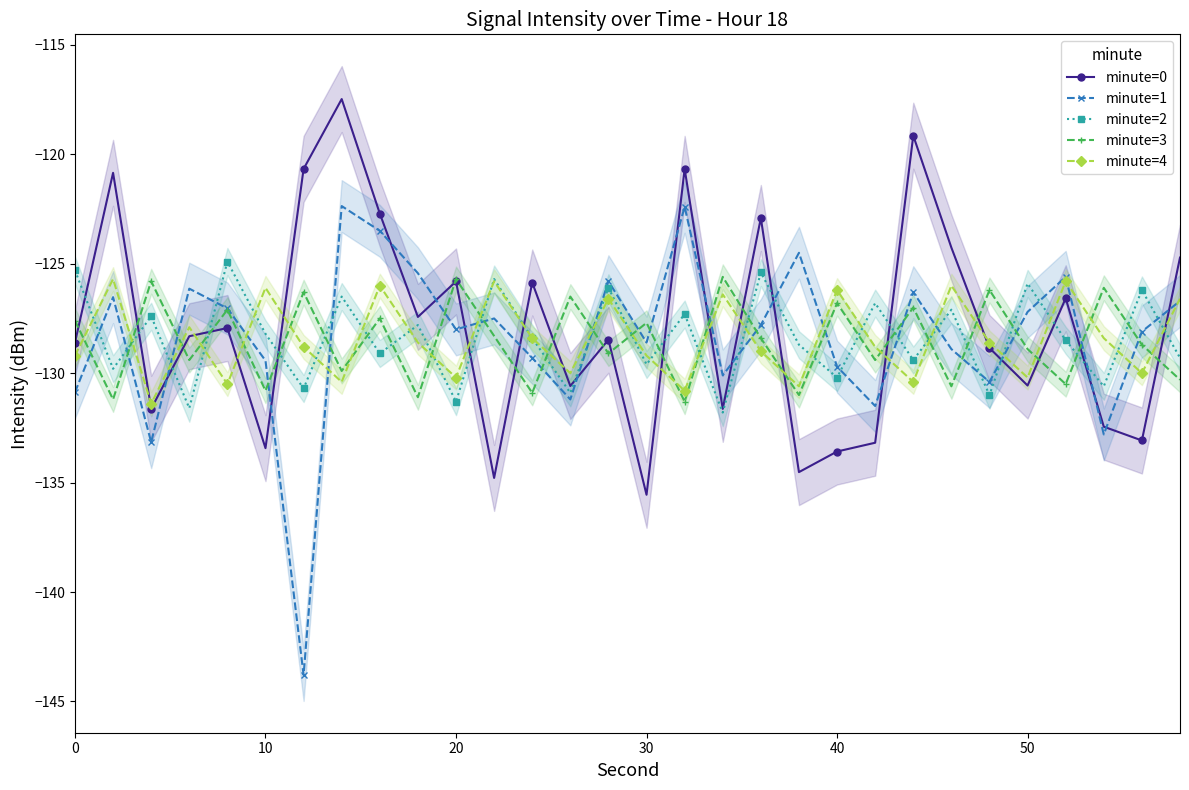

What is the greatest value displayed?

-117.5